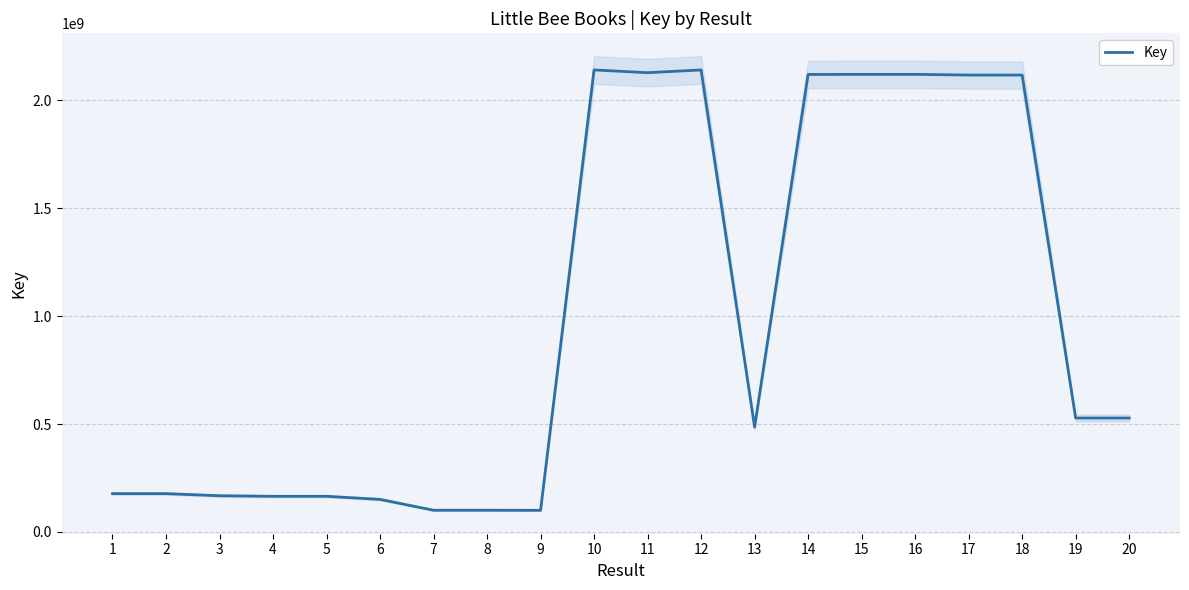

At which category does the chart reach its peak across all series?

12